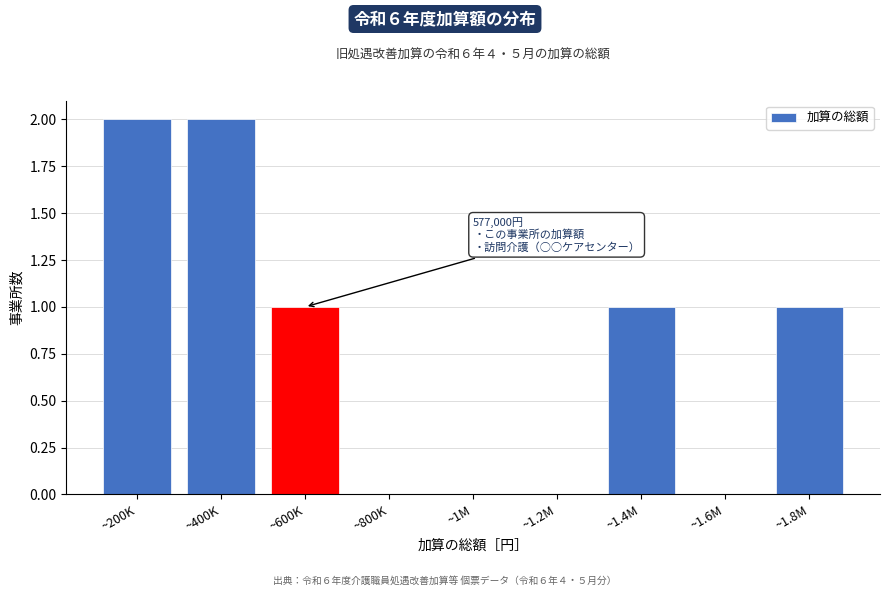

Reading left to right, what are all the values shown in this chart?

~200K=2	~400K=2	~600K=1	~800K=0	~1M=0	~1.2M=0	~1.4M=1	~1.6M=0	~1.8M=1